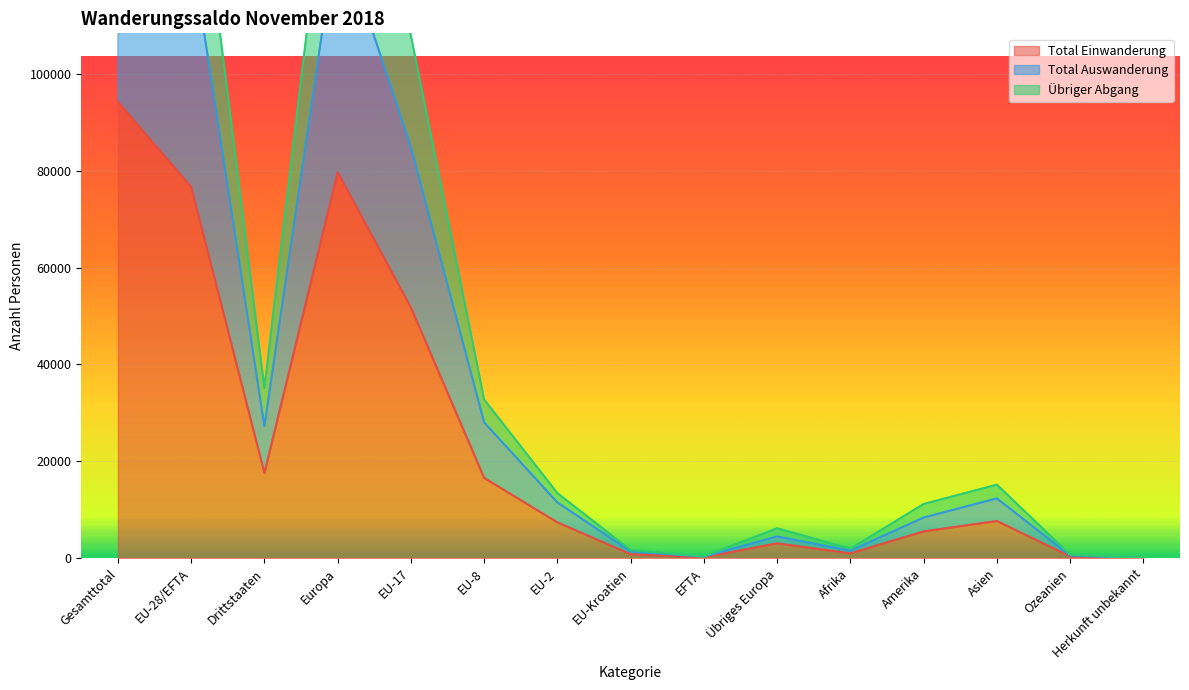

The Total Einwanderung series shows 17 at Herkunft unbekannt. True or false?

False